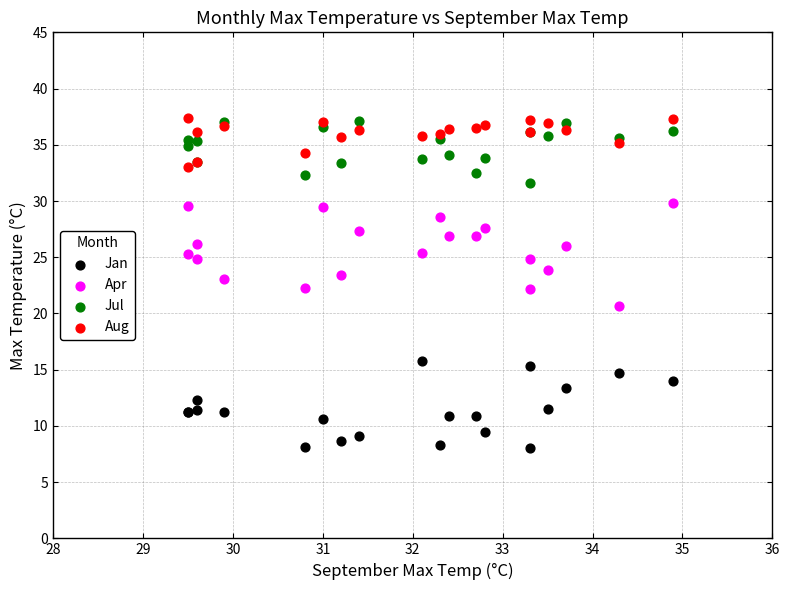

Which series contains the lowest Y value?

Jan